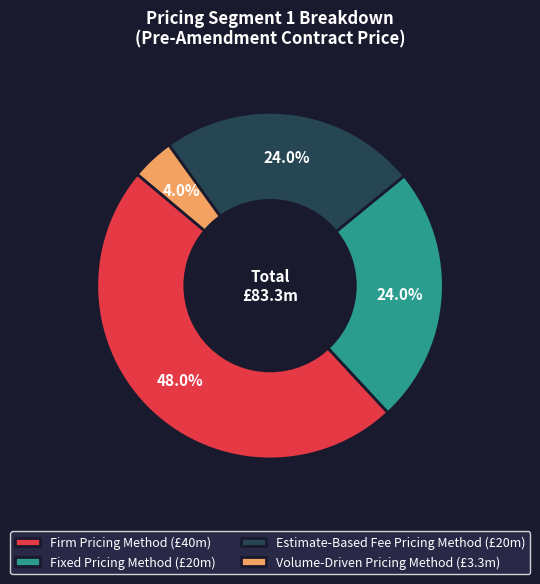

Which has a higher value, Fixed Pricing Method (£20m) or Firm Pricing Method (£40m)?

Firm Pricing Method (£40m)